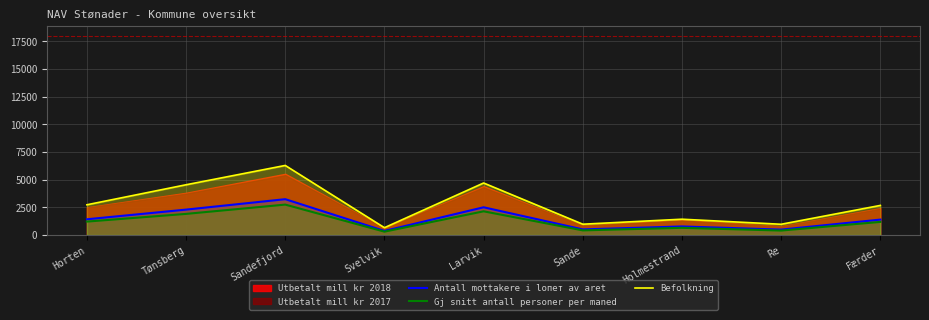

The value of Befolkning at Larvik is 1566.8. True or false?

False